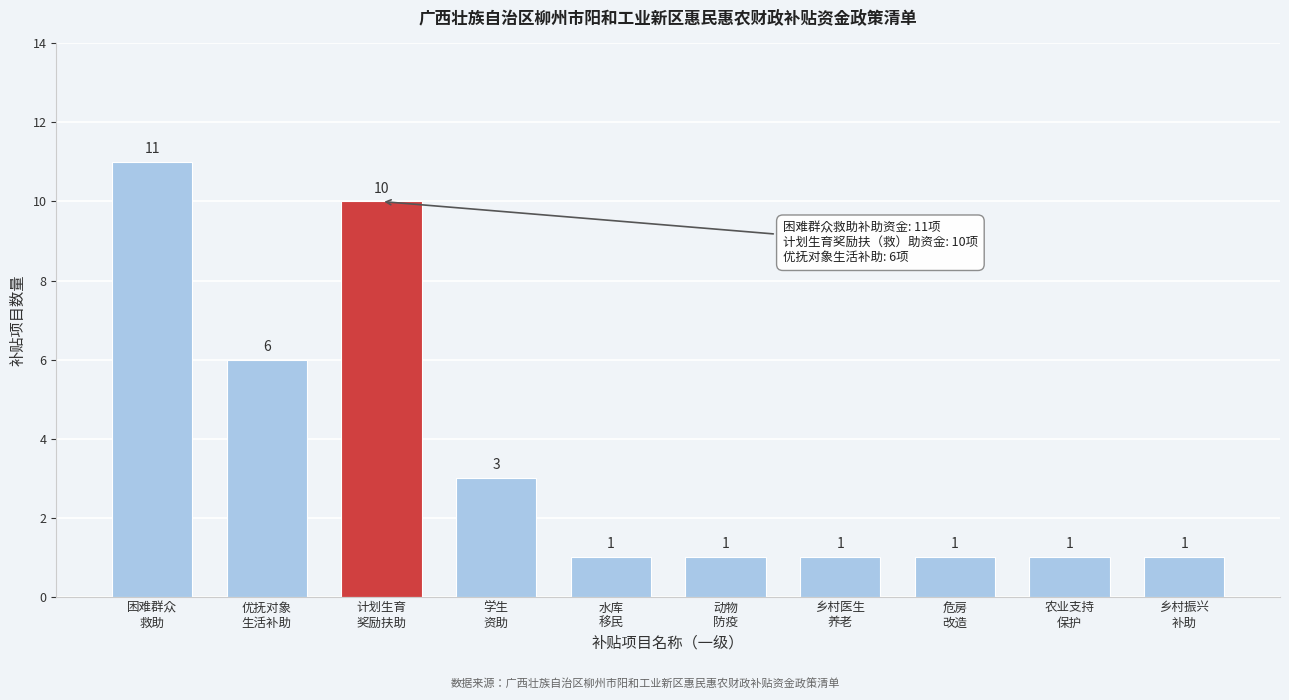

Reading left to right, transcribe all the data shown in this chart.

11	6	10	3	1	1	1	1	1	1